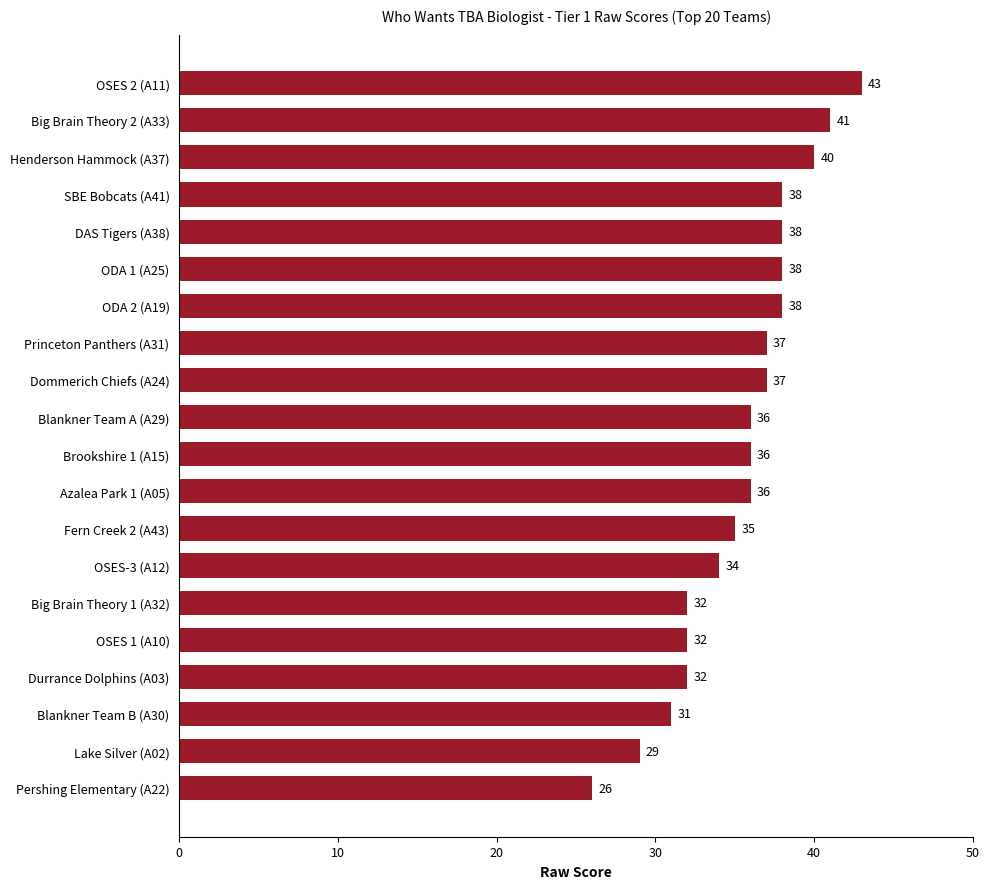

What is the difference between the maximum and minimum values?

17